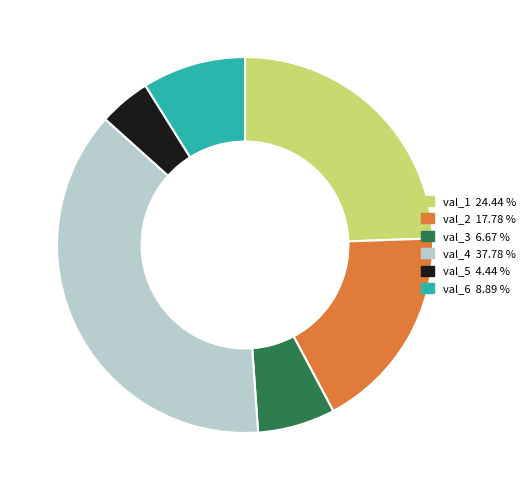

How many segments does this pie chart have?

9